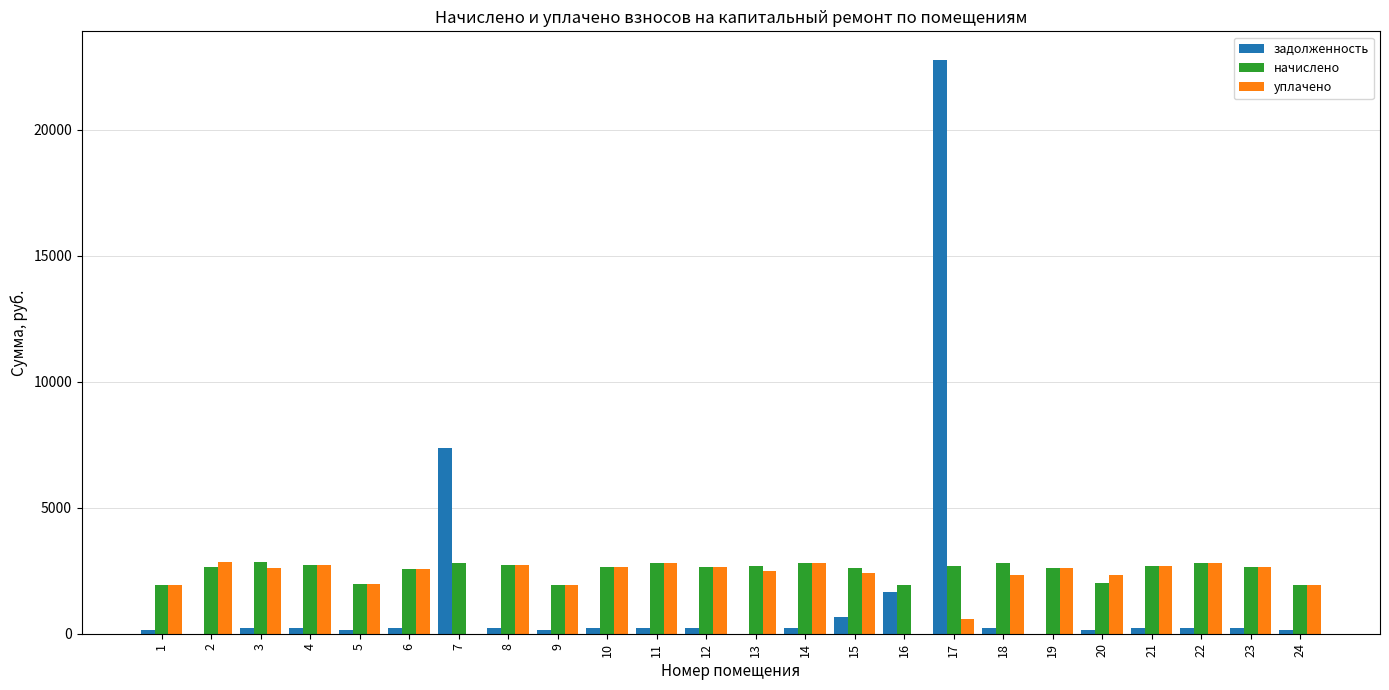

Does the chart contain stacked bars?

No